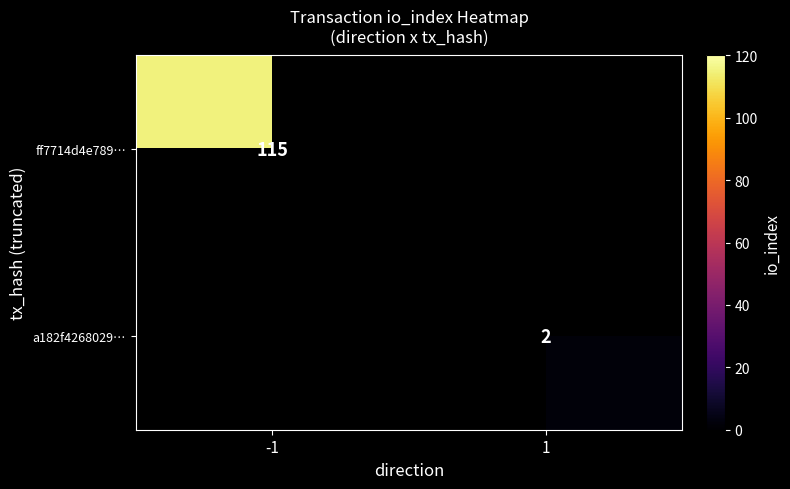

True or false: a182f4268029… has a value of 3 at 1.

False